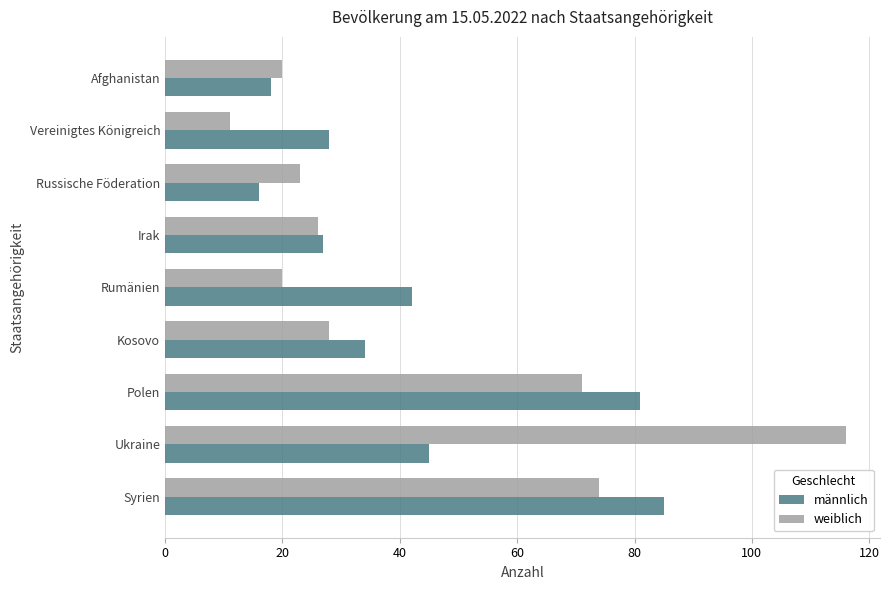

What is the difference between the maximum and minimum values in the weiblich series?

105